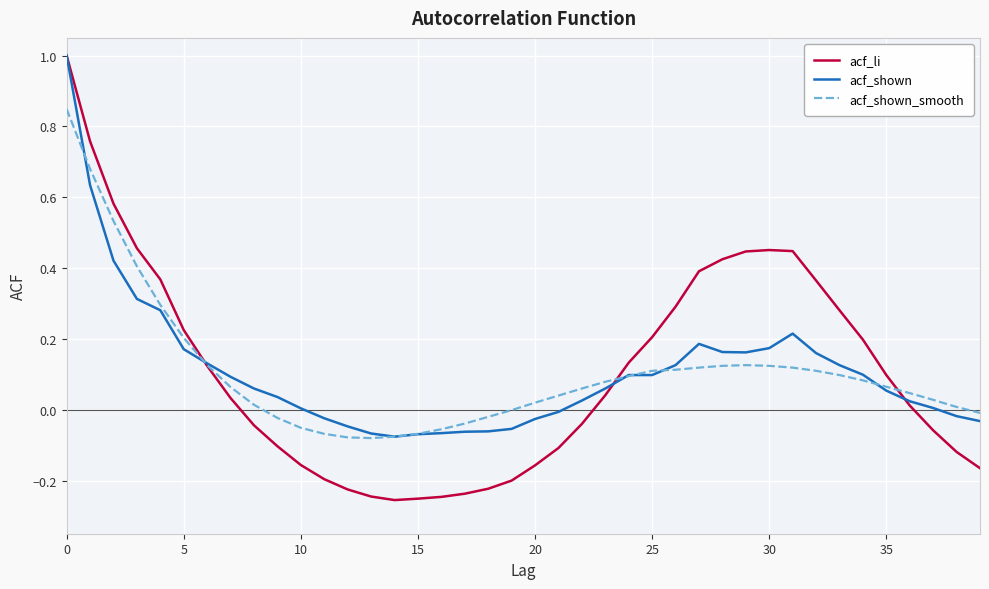

Which series has the widest spread of values?

acf_li